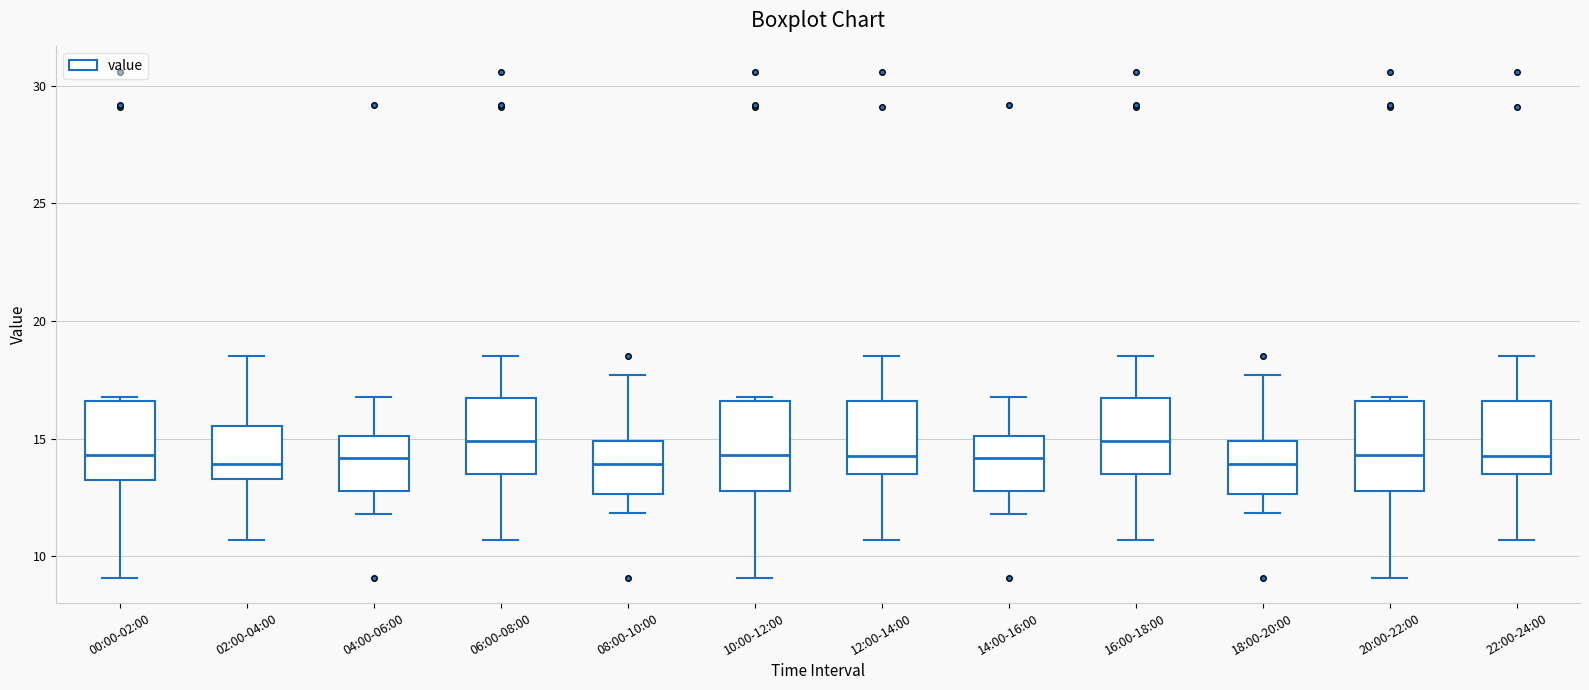

Reading left to right, transcribe this box plot: for each box, give where its median line is, the range the box spans, and where its two whiskers end, as read against the y-axis. The values are not printed on the chart, so give them approximately, as read against the axis.

00:00-02:00: median 14.5, box 13.0 to 16.5, whiskers 9.0 to 17.0
02:00-04:00: median 14.0, box 13.5 to 15.5, whiskers 10.5 to 18.5
04:00-06:00: median 14.0, box 13.0 to 15.0, whiskers 12.0 to 17.0
06:00-08:00: median 15.0, box 13.5 to 16.5, whiskers 10.5 to 18.5
08:00-10:00: median 14.0, box 12.5 to 15.0, whiskers 12.0 to 17.5
10:00-12:00: median 14.5, box 13.0 to 16.5, whiskers 9.0 to 17.0
12:00-14:00: median 14.5, box 13.5 to 16.5, whiskers 10.5 to 18.5
14:00-16:00: median 14.0, box 13.0 to 15.0, whiskers 12.0 to 17.0
16:00-18:00: median 15.0, box 13.5 to 16.5, whiskers 10.5 to 18.5
18:00-20:00: median 14.0, box 12.5 to 15.0, whiskers 12.0 to 17.5
20:00-22:00: median 14.5, box 13.0 to 16.5, whiskers 9.0 to 17.0
22:00-24:00: median 14.5, box 13.5 to 16.5, whiskers 10.5 to 18.5